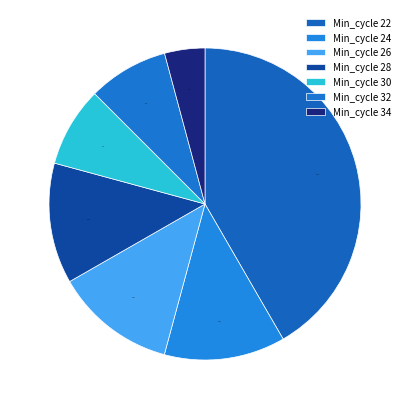

What is the smallest slice in the pie chart?

Min_cycle 34